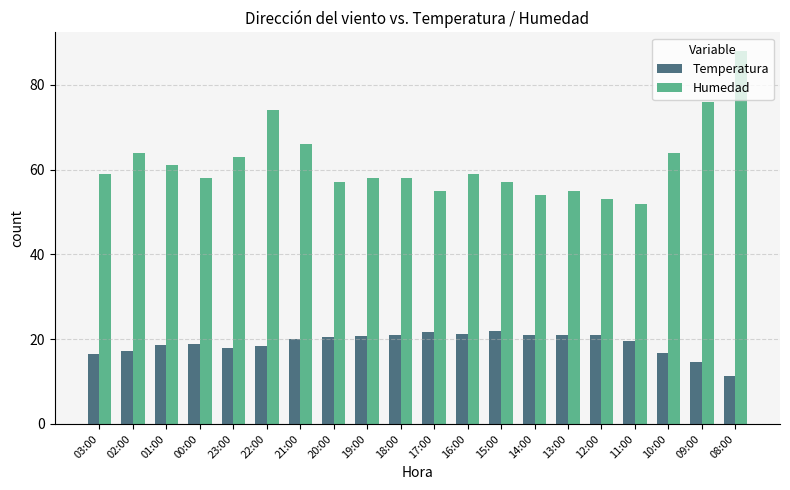

At which category is the sum across all series the highest?

08:00